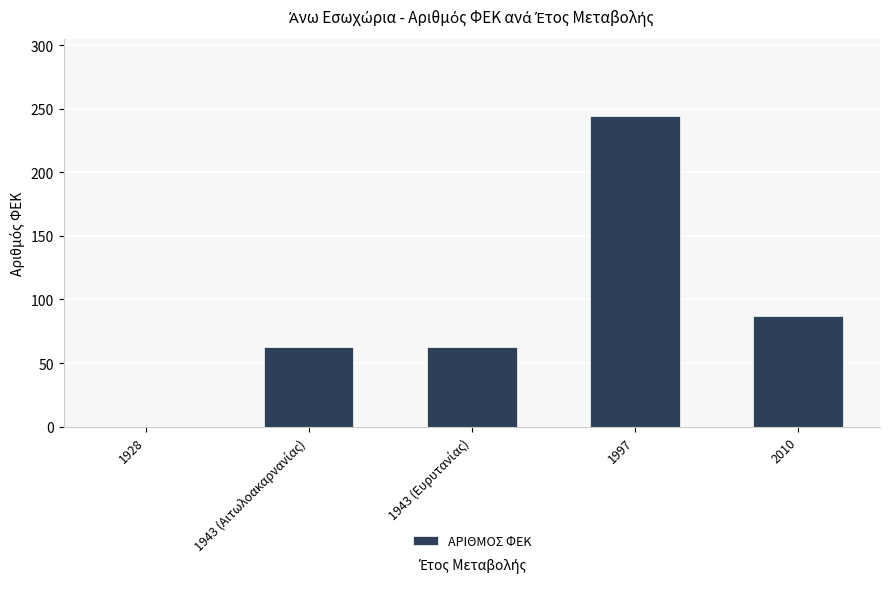

The value at 1928 is 0. True or false?

True